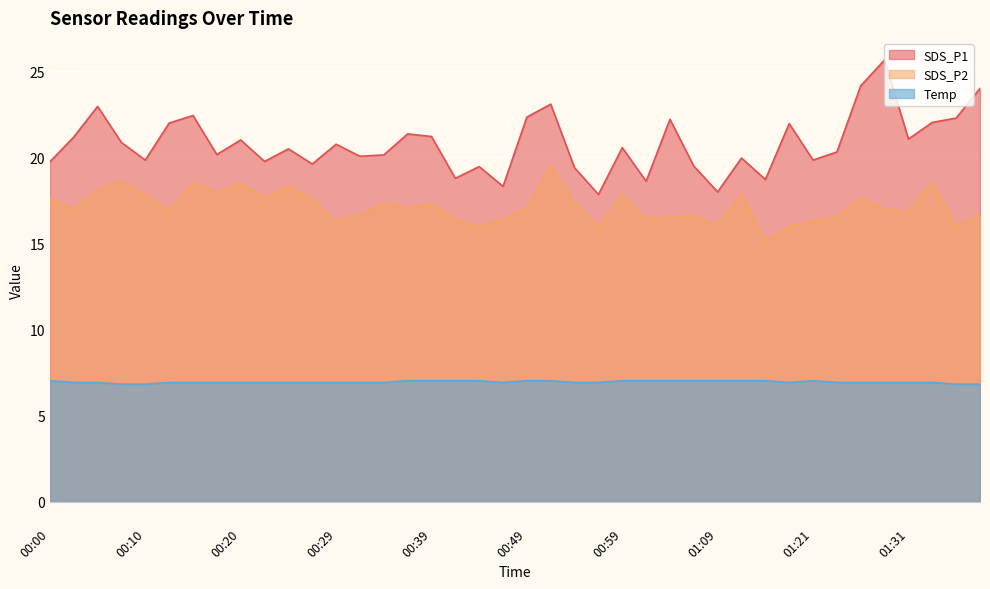

True or false: Temp and SDS_P2 cross at least once.

False